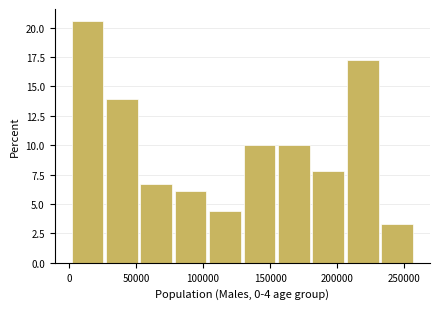

Reading left to right, transcribe this chart: for each bar, give the range it covers on the x-axis and its height. Neither the bar edges nor the heights are printed on the chart, so give them approximately, as read against the axes.

0 to 30000: 20.5
30000 to 55000: 14.0
55000 to 80000: 6.5
80000 to 105000: 6.0
105000 to 130000: 4.5
130000 to 155000: 10.0
155000 to 180000: 10.0
180000 to 205000: 8.0
205000 to 235000: 17.0
235000 to 260000: 3.5